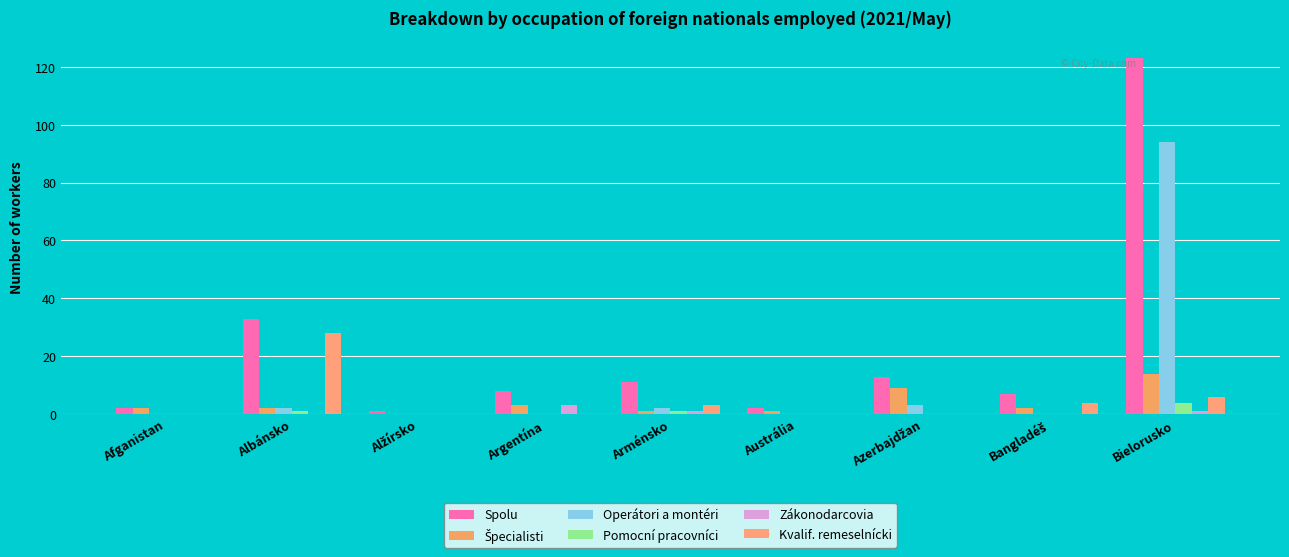

What is the spread (max minus min) of values at Alžírsko?

1